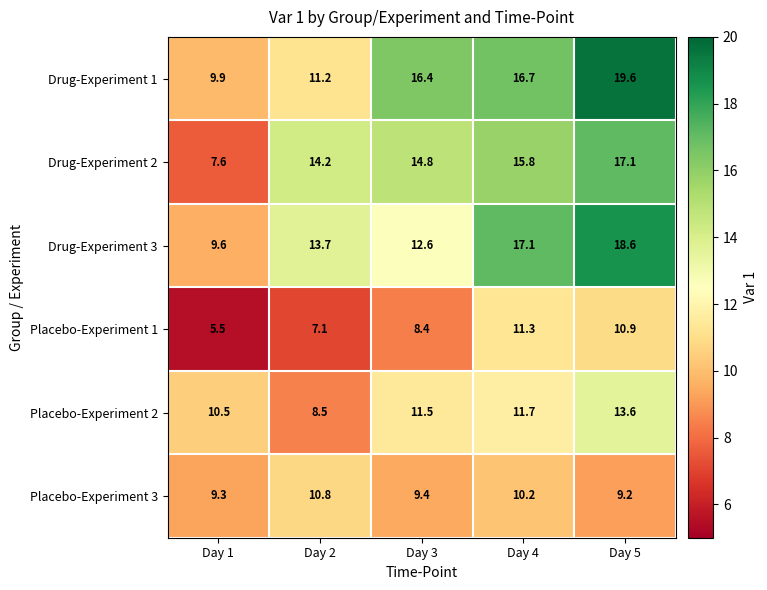

Which label corresponds to the largest value in the chart?

Day 5